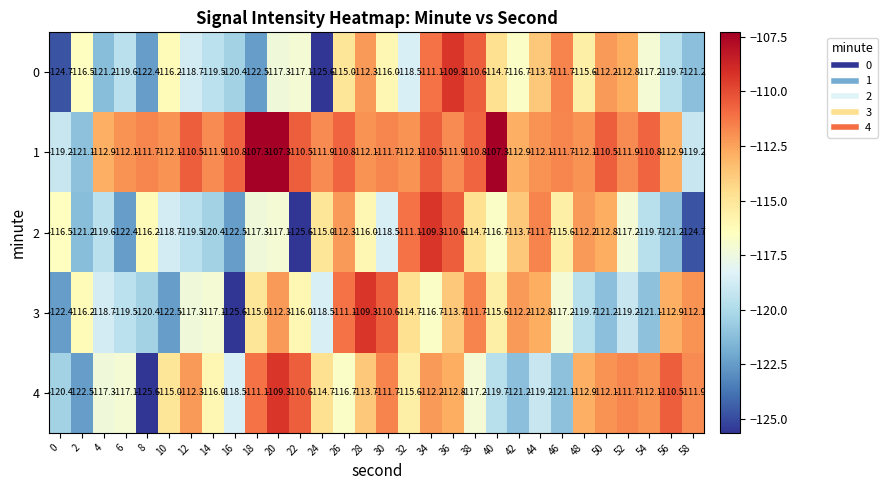

At which category is the sum across all series the highest?

36